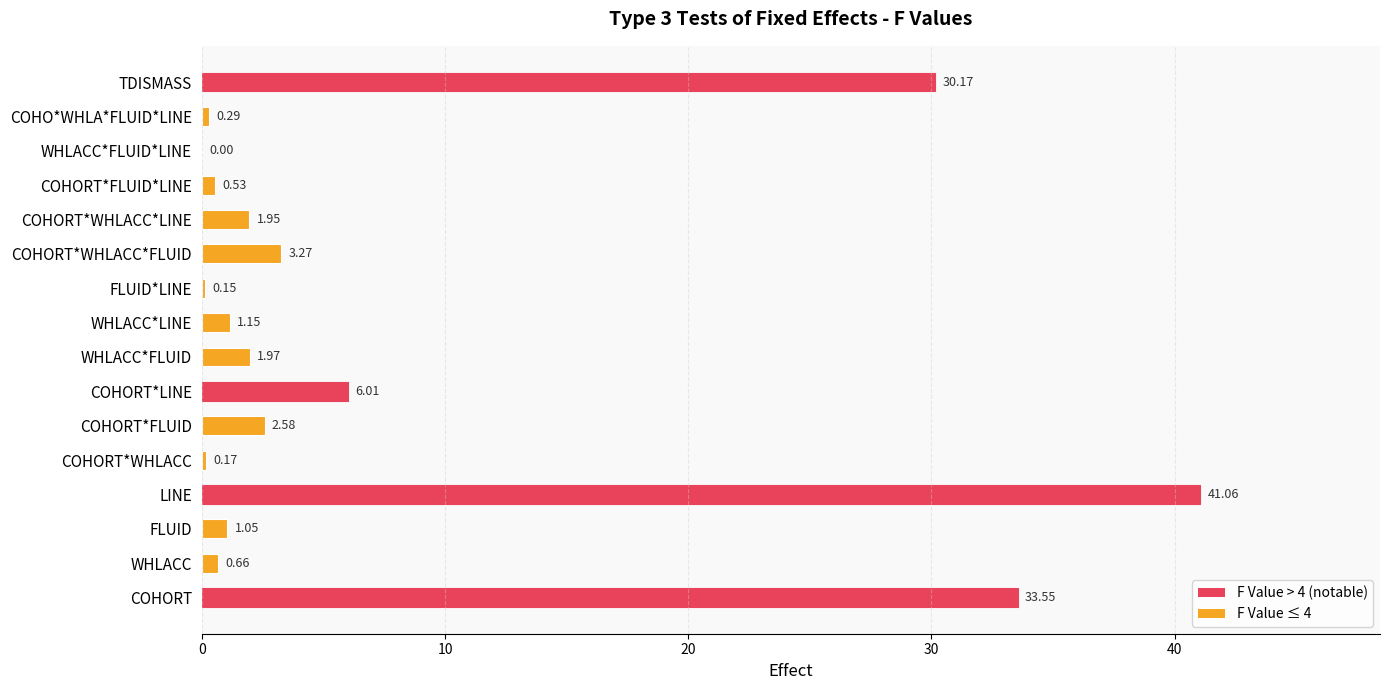

What is the sum of the values at LINE and FLUID*LINE?

41.2